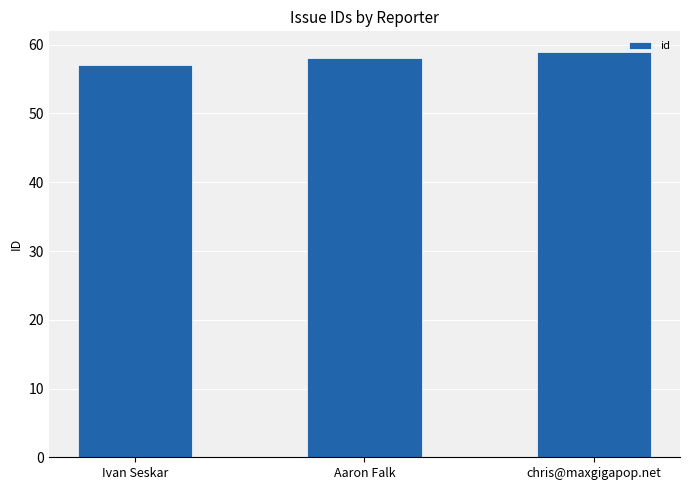

Which has a higher value, Aaron Falk or chris@maxgigapop.net?

chris@maxgigapop.net